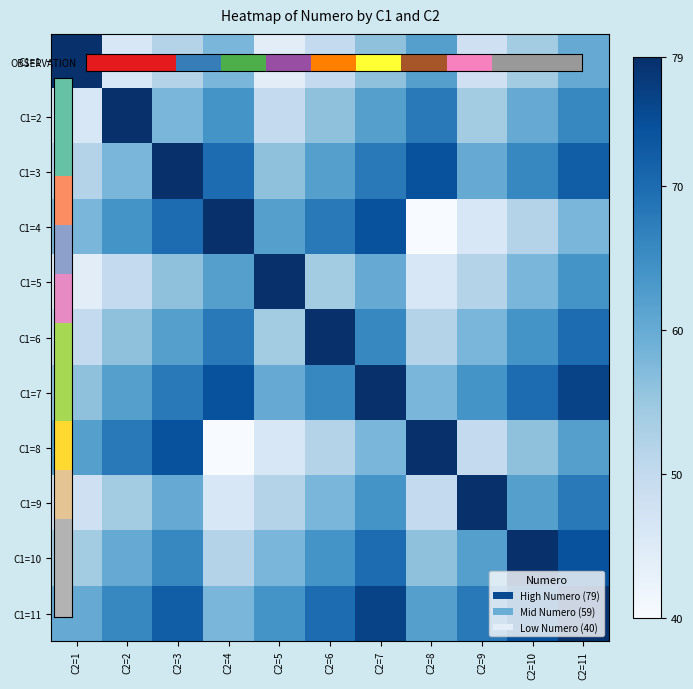

At which category is the sum across all series the highest?

C2=11